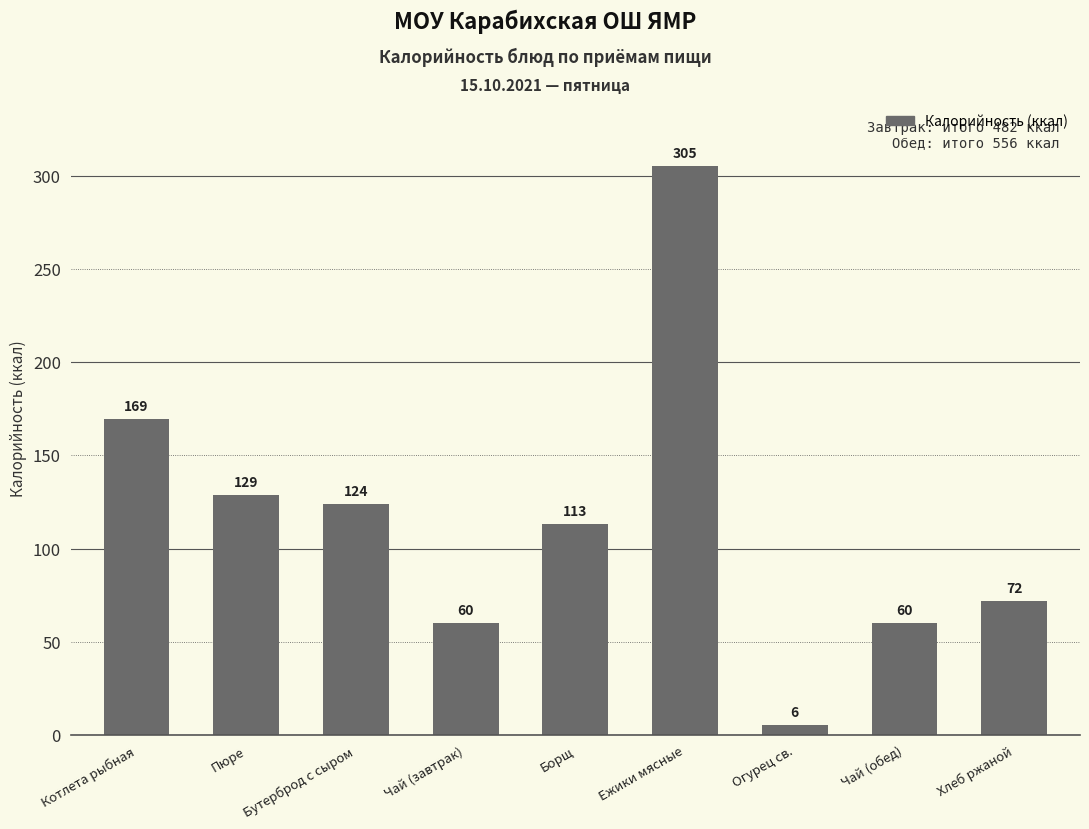

How many data points are less than 113?

4